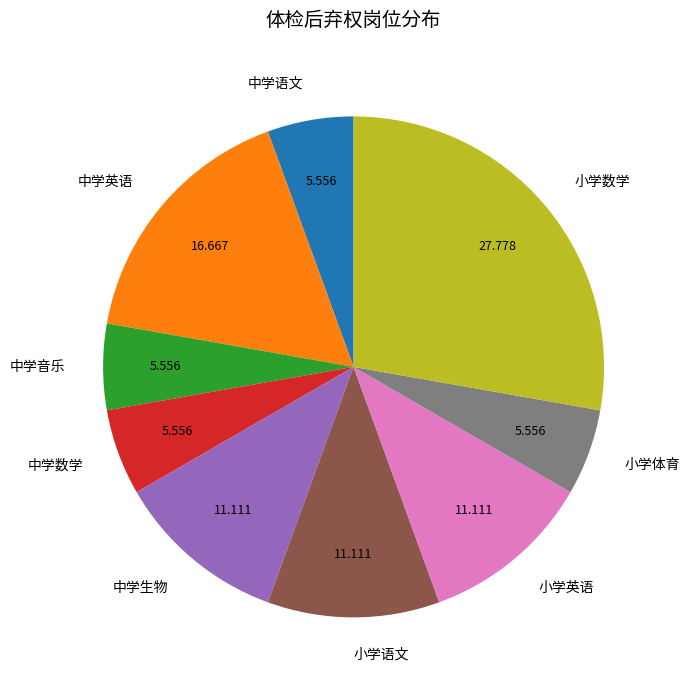

Is there any slice that represents more than half of the pie?

No